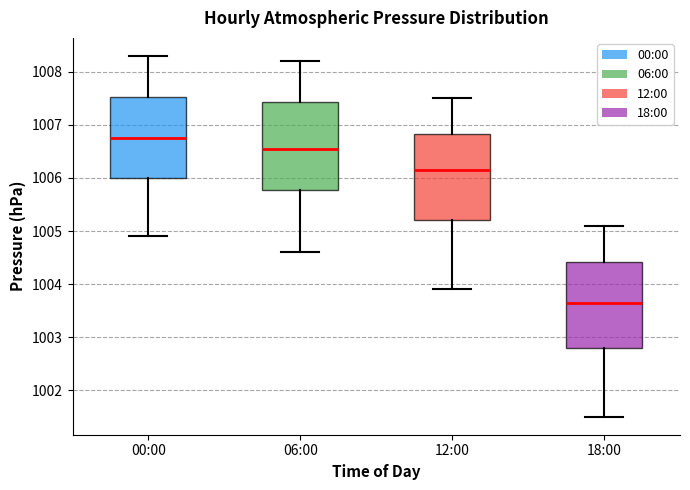

Reading left to right, transcribe this box plot: for each box, give where its median line is, the range the box spans, and where its two whiskers end, as read against the y-axis. The values are not printed on the chart, so give them approximately, as read against the axis.

00:00: median 1006.8, box 1006.0 to 1007.5, whiskers 1004.9 to 1008.3
06:00: median 1006.6, box 1005.8 to 1007.4, whiskers 1004.6 to 1008.2
12:00: median 1006.2, box 1005.2 to 1006.8, whiskers 1003.9 to 1007.5
18:00: median 1003.7, box 1002.8 to 1004.4, whiskers 1001.5 to 1005.1